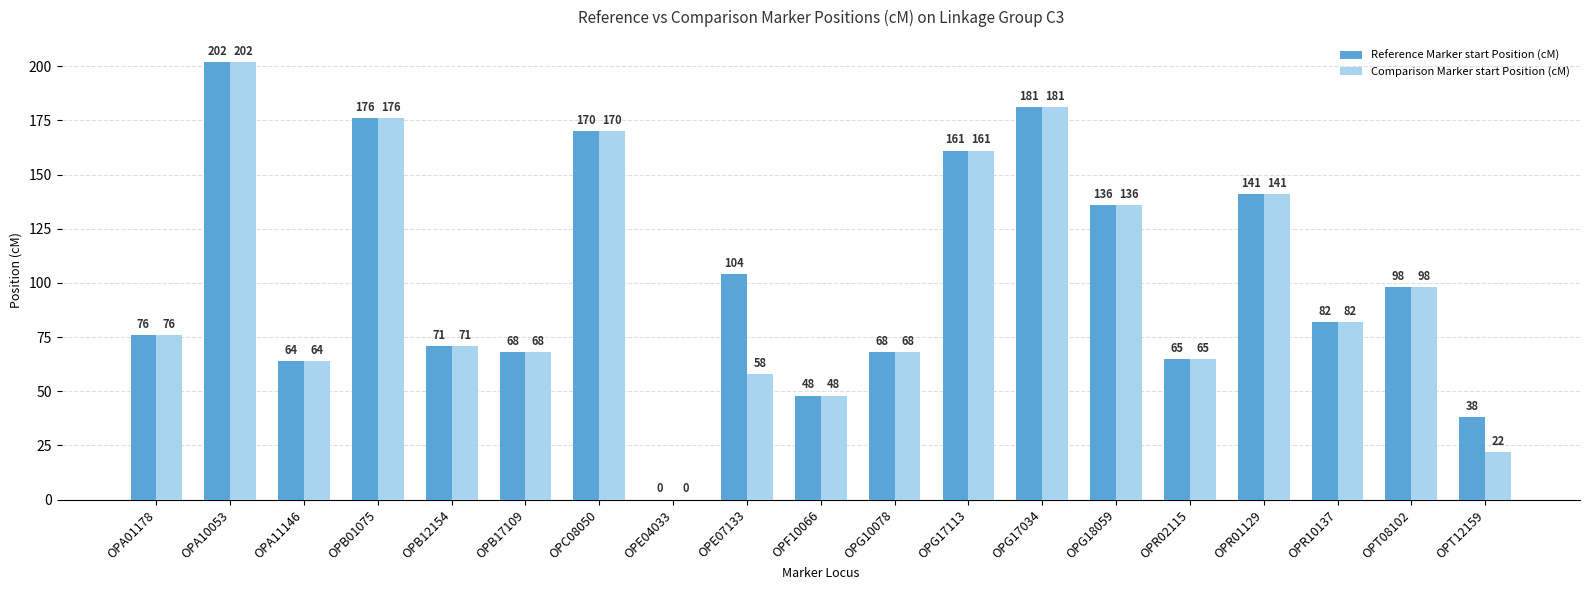

Reading left to right, list all the values displayed in this chart.

Reference Marker start Position (cM): 76	202	64	176	71	68	170	0	104	48	68	161	181	136	65	141	82	98	38
Comparison Marker start Position (cM): 76	202	64	176	71	68	170	0	58	48	68	161	181	136	65	141	82	98	22